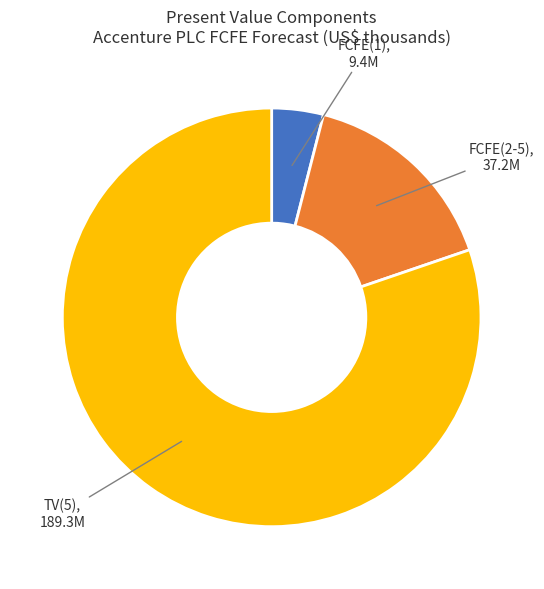

True or false: FCFE(1) accounts for 4% of the total.

True